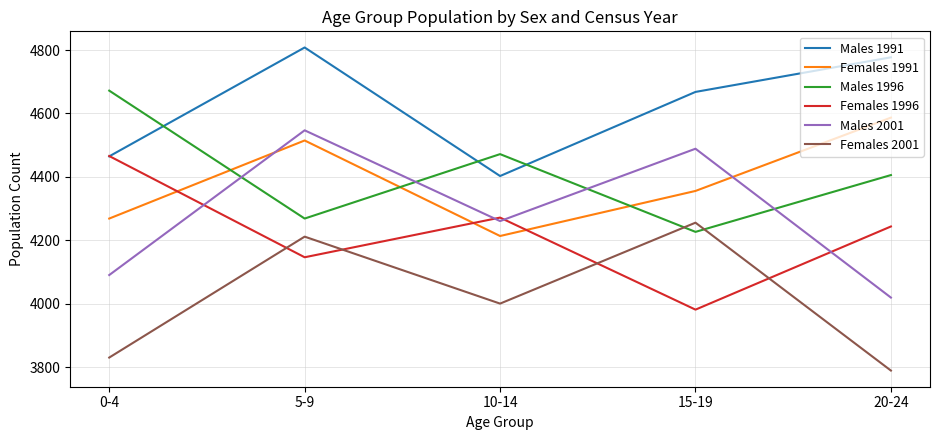

Reading left to right, list all the values displayed in this chart.

Males 1991: 4465	4808	4403	4668	4777
Females 1991: 4269	4515	4214	4356	4587
Males 1996: 4672	4269	4472	4227	4406
Females 1996: 4466	4147	4272	3982	4244
Males 2001: 4091	4547	4261	4489	4020
Females 2001: 3831	4212	4001	4256	3790